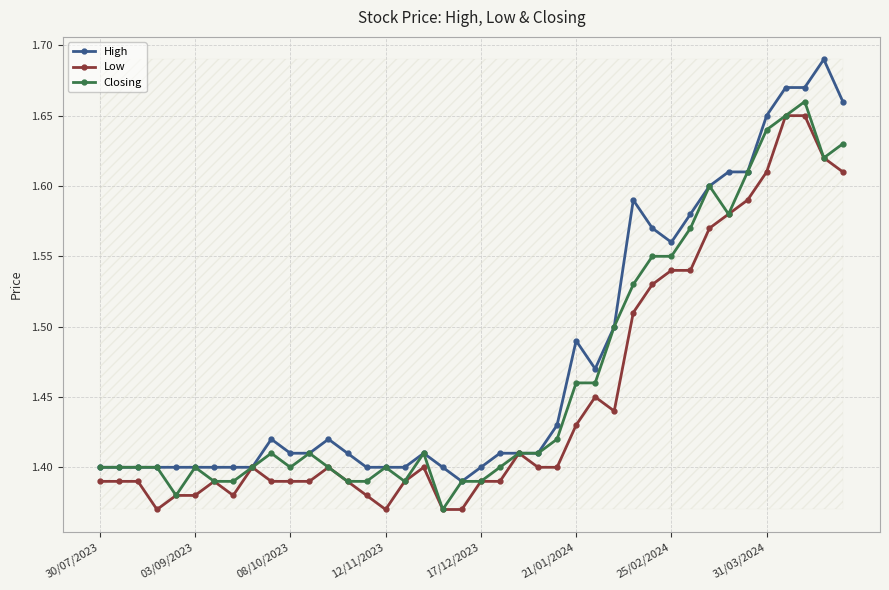

List the series in order of their peak value, highest first.

High, Closing, Low